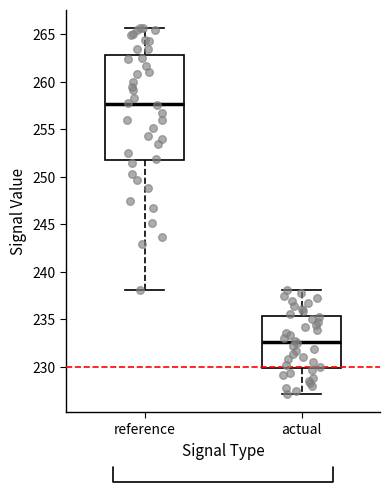

Reading left to right, read every box against the y-axis: the position of its median line, the range the box covers, and the ends of its whiskers. The values are not printed on the chart, so give them approximately, as read against the axis.

reference: median 257.5, box 252.0 to 263.0, whiskers 238.0 to 265.5
actual: median 232.5, box 230.0 to 235.5, whiskers 227.0 to 238.0